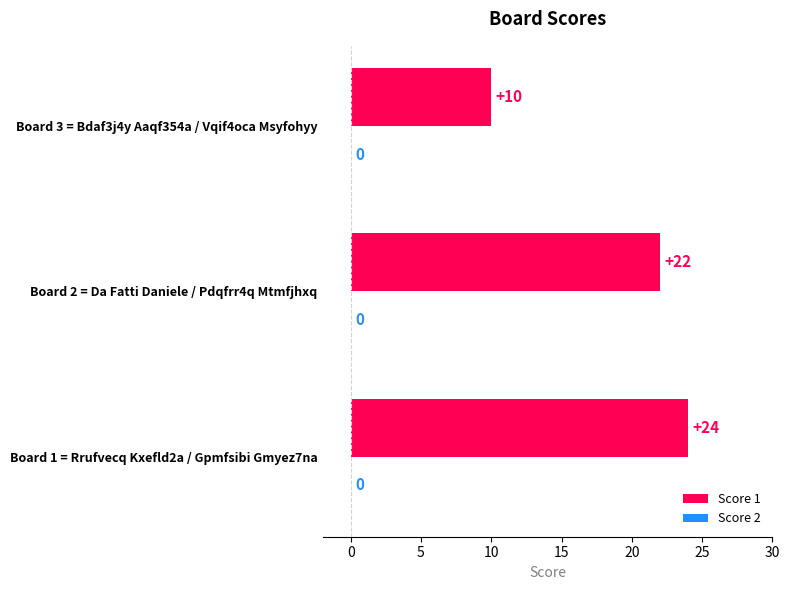

Between Board 2 = Da Fatti Daniele / Pdqfrr4q Mtmfjhxq and Board 1 = Rrufvecq Kxefld2a / Gpmfsibi Gmyez7na, which is larger?

Board 1 = Rrufvecq Kxefld2a / Gpmfsibi Gmyez7na